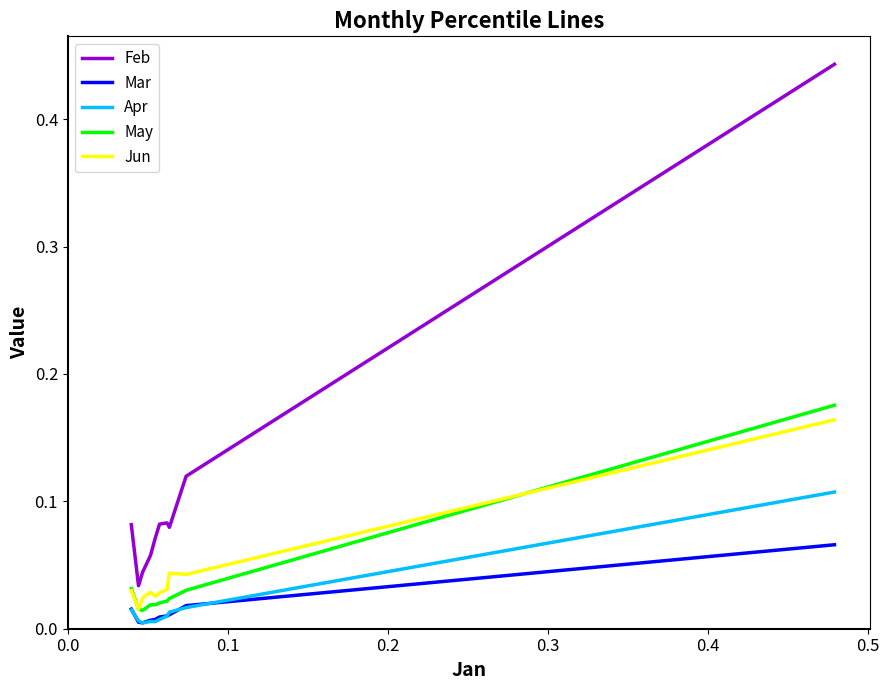

Which series has the largest total across all categories?

Feb